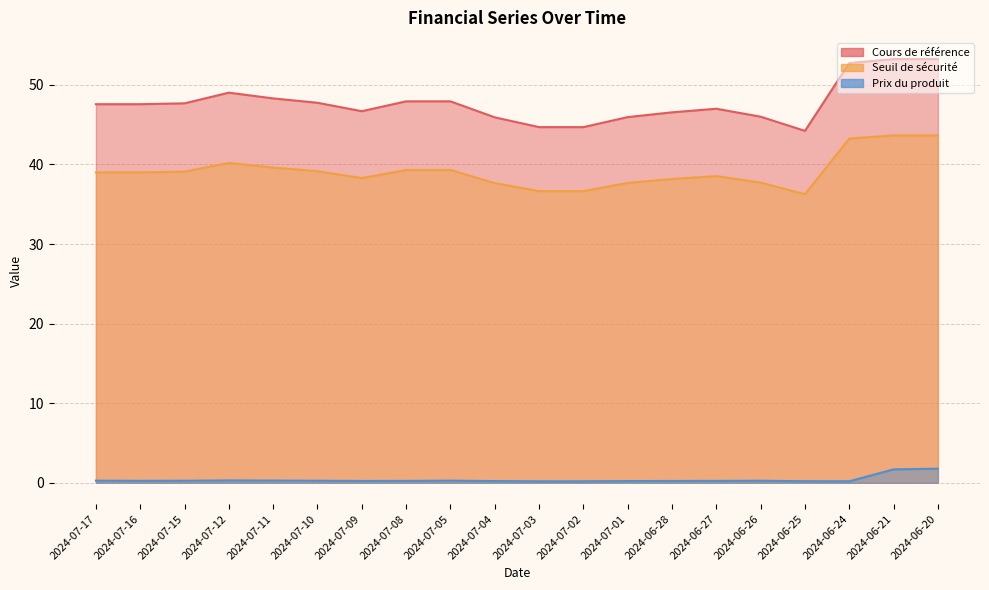

The value of Cours de référence at 2024-06-20 is 90.9. True or false?

False